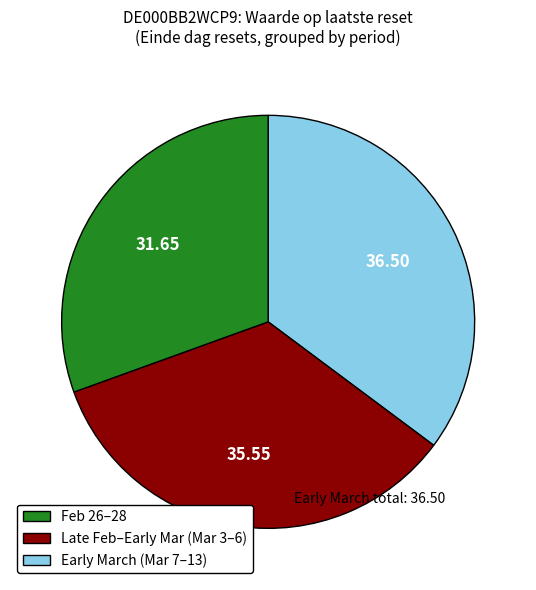

Is there any slice that represents more than half of the pie?

No